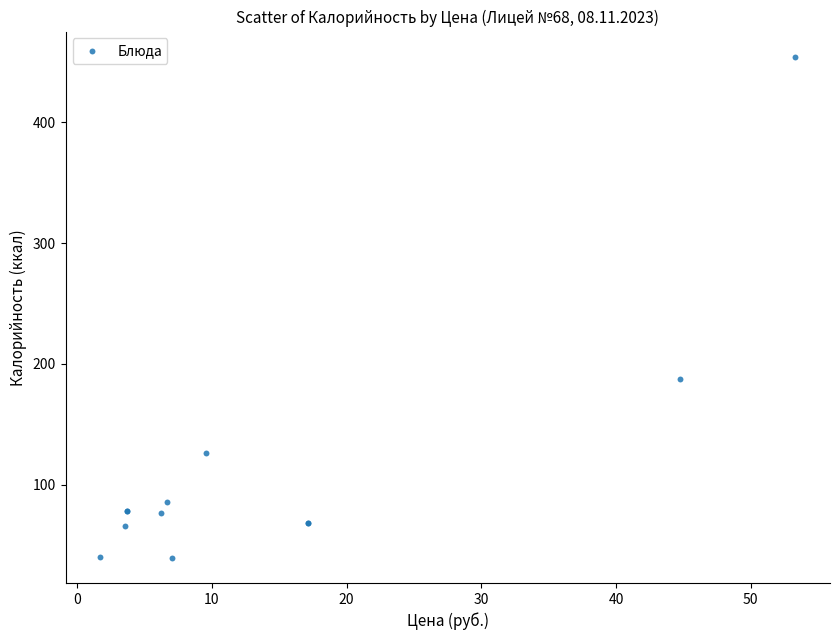

What Y value in the scatter plot is closest to 246?

187.8